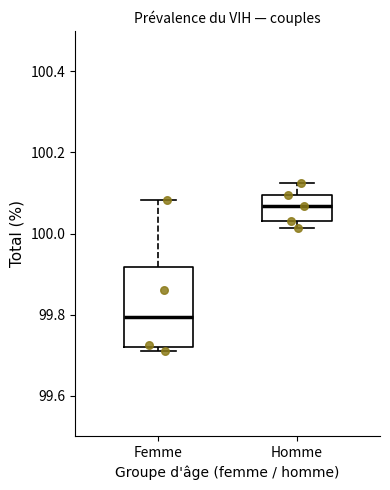

Reading left to right, transcribe this box plot: for each box, give where its median line is, the range the box spans, and where its two whiskers end, as read against the y-axis. The values are not printed on the chart, so give them approximately, as read against the axis.

Femme: median 99.80, box 99.72 to 99.92, whiskers 99.70 to 100.08
Homme: median 100.06, box 100.04 to 100.10, whiskers 100.02 to 100.12